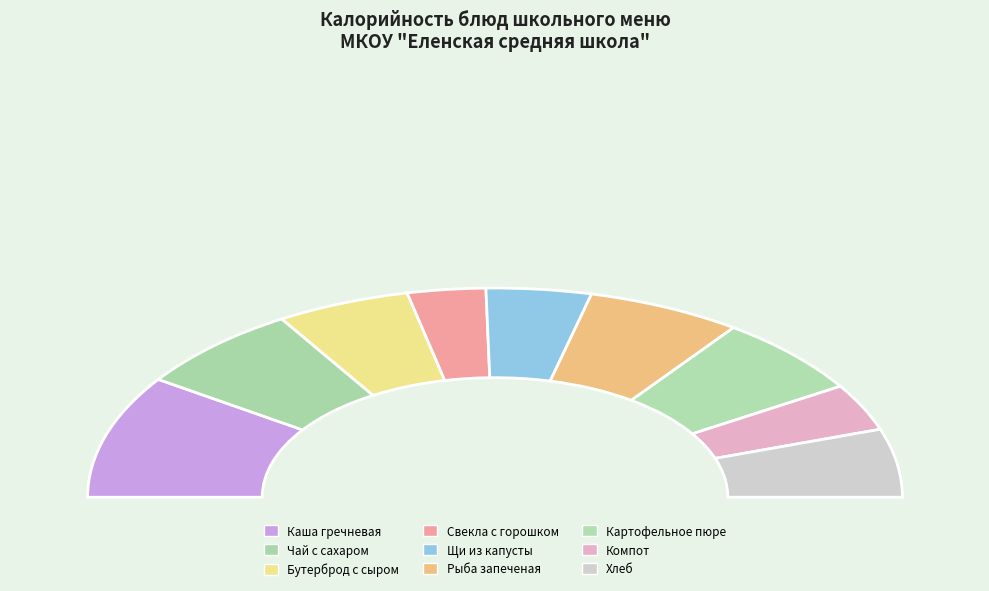

To the nearest percent, what is the difference between the largest and smallest slice percentages?

13%